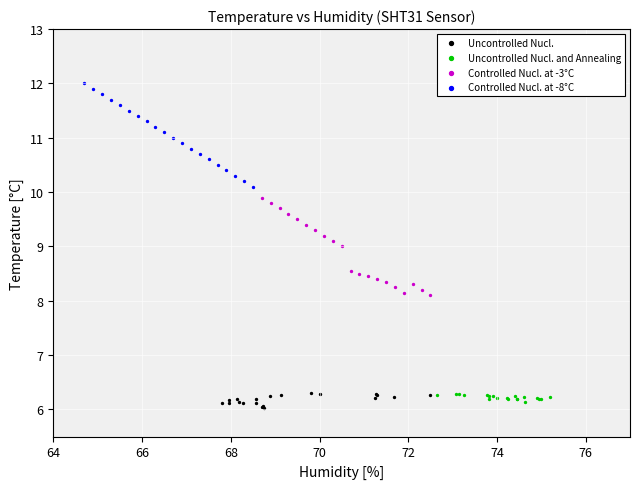

Which series contains the highest Y value?

Controlled Nucl. at -8°C